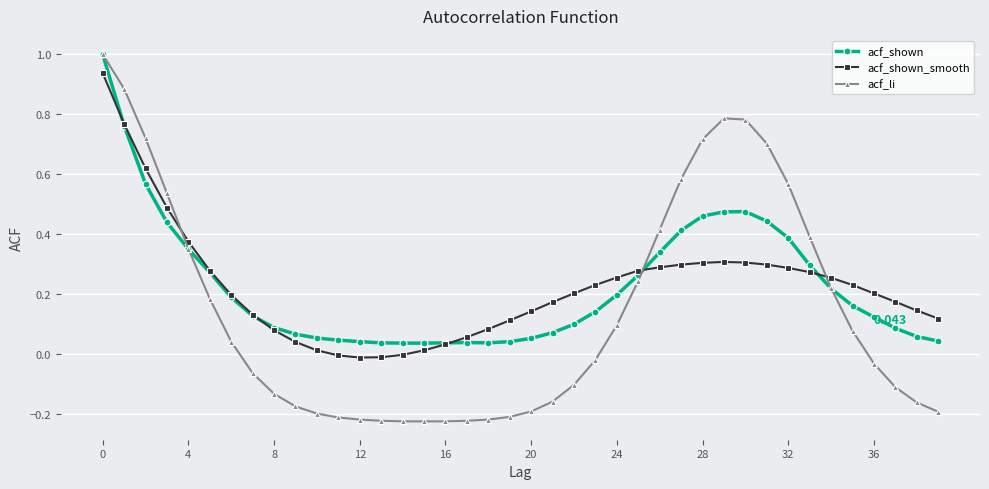

Which series has the widest spread of values?

acf_li